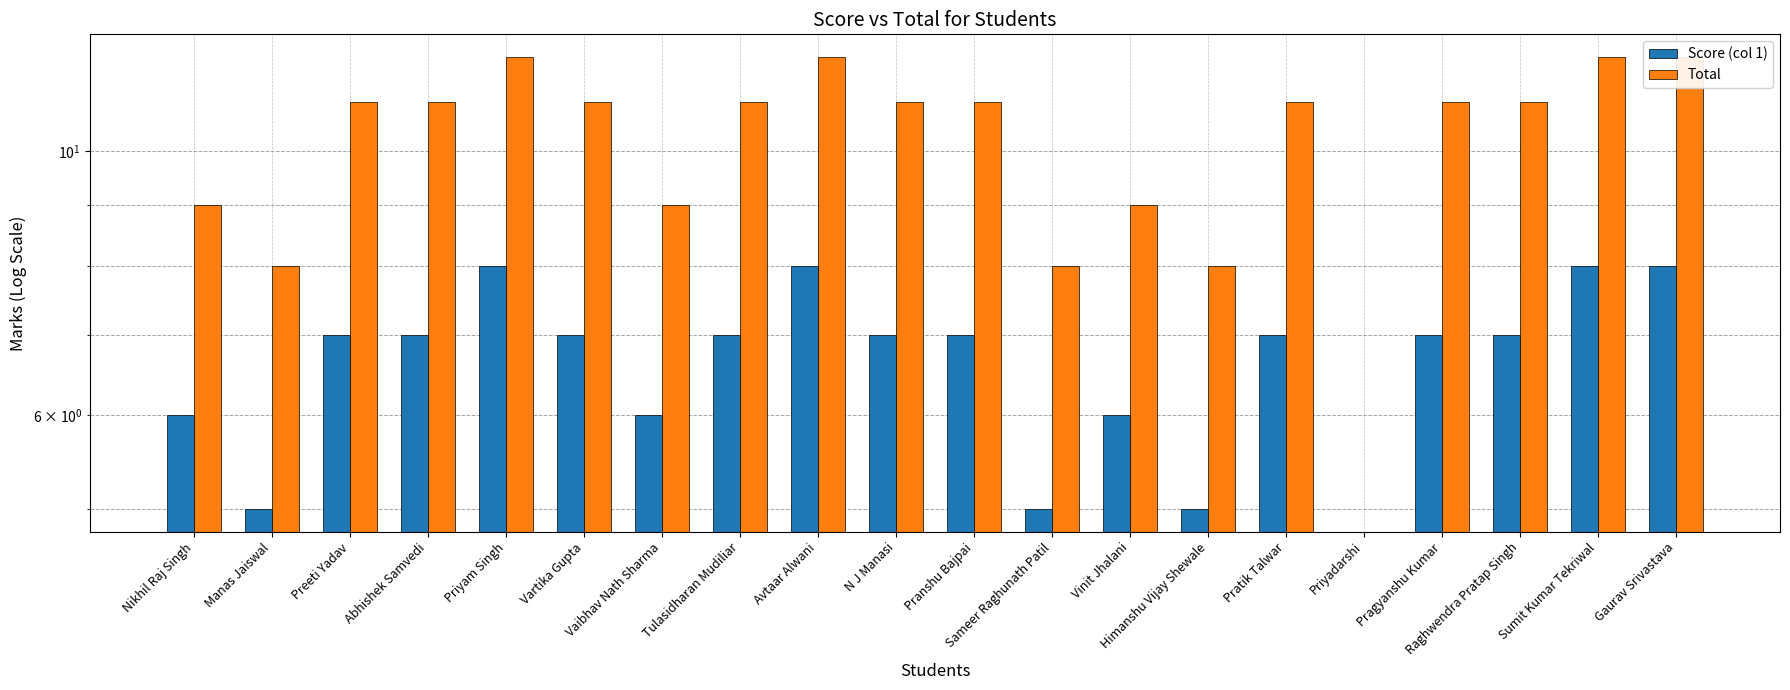

How many values in the Total series exceed 11?

4